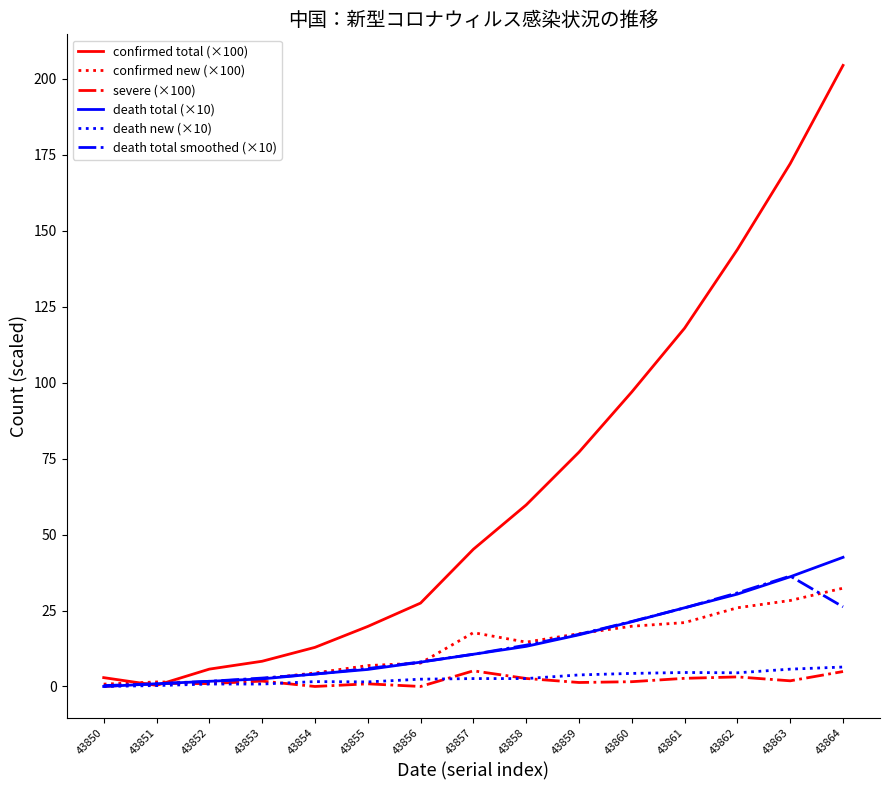

True or false: severe (×100) has a value of 1.3 at 43859.

True